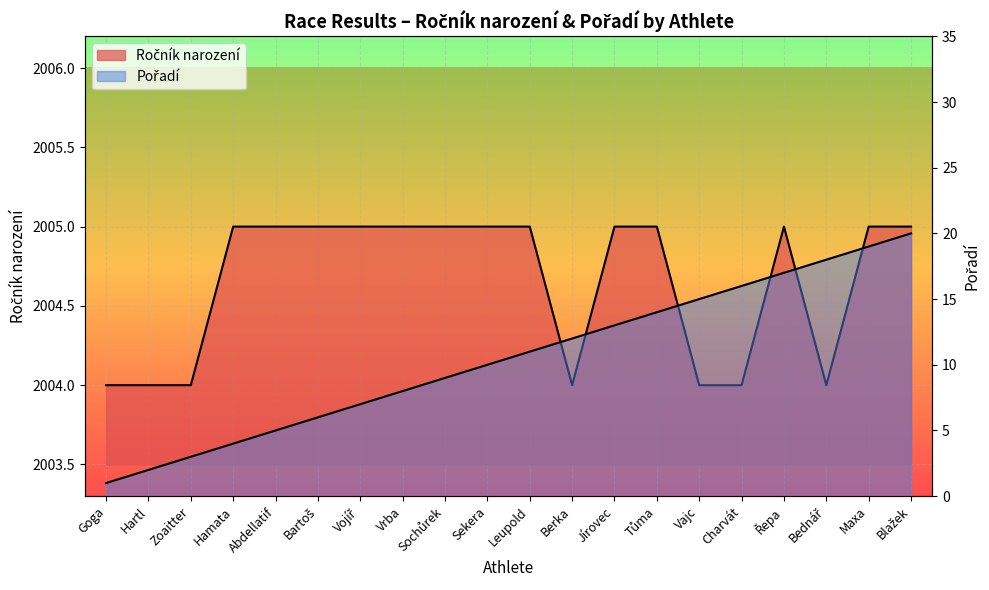

Is the value of Pořadí at Tůma greater than the value of Ročník narození at Leupold?

No